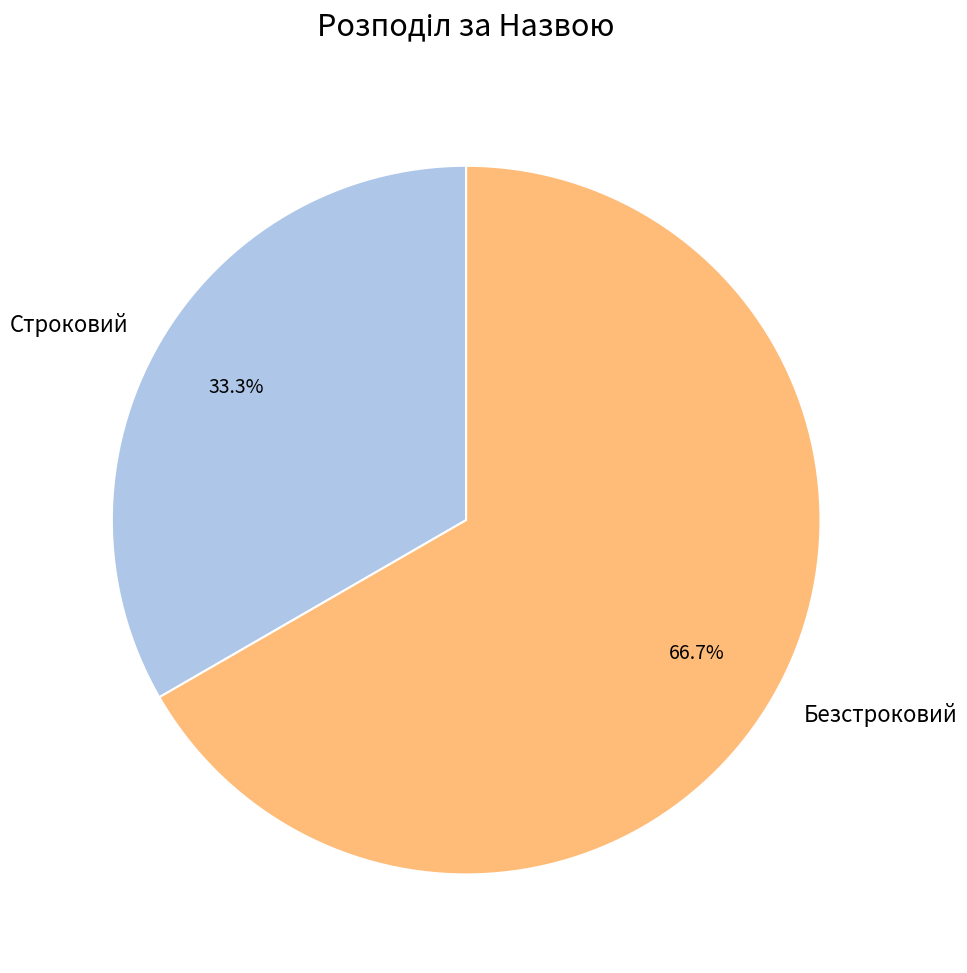

Rank the categories by value from lowest to highest.

Строковий, Безстроковий